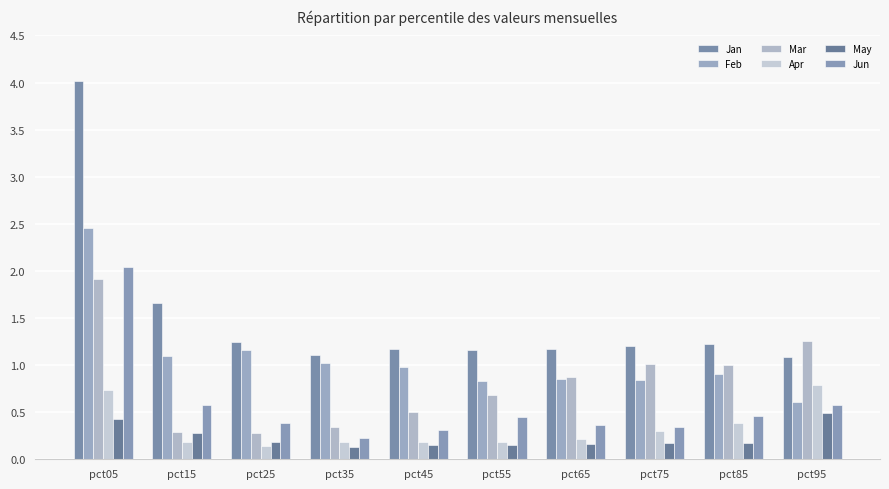

The value of Apr at pct15 is 0.1. True or false?

False